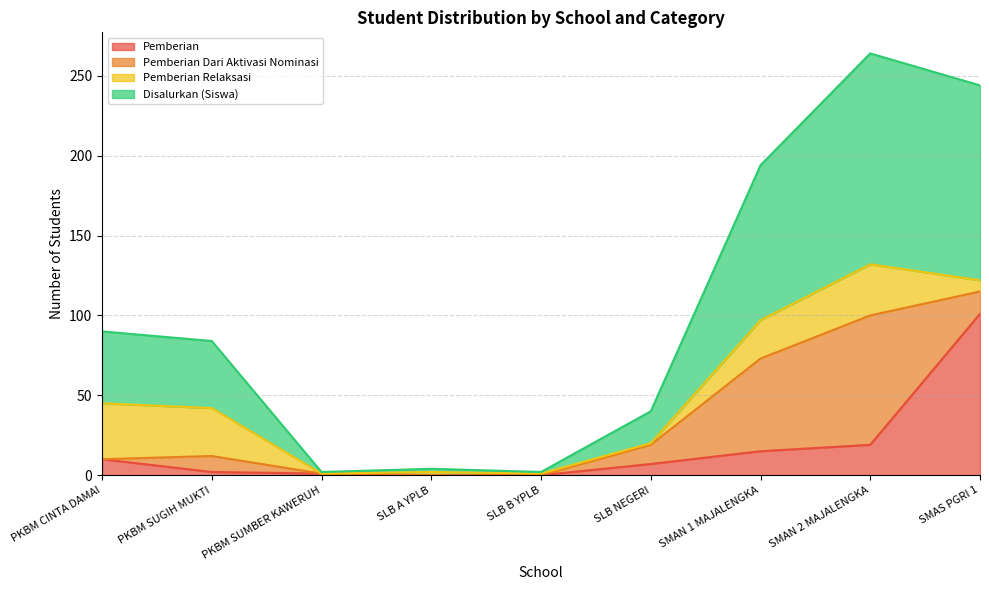

What are all the series names shown in the legend?

Pemberian, Pemberian Dari Aktivasi Nominasi, Pemberian Relaksasi, Disalurkan (Siswa)